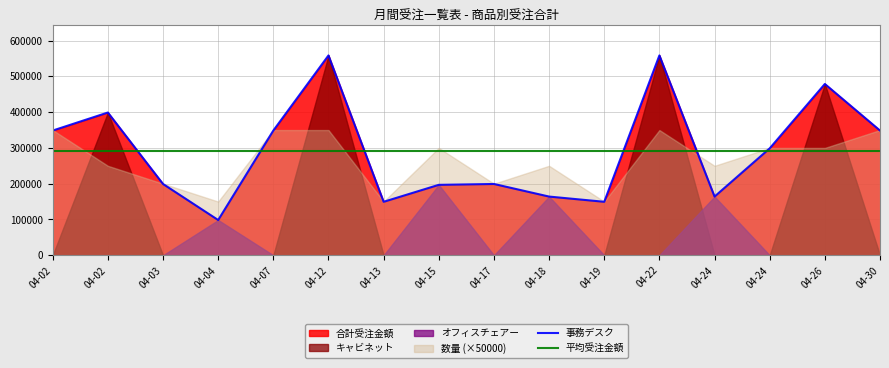

Where is 事務デスク nearest to the value 328500?

04-02